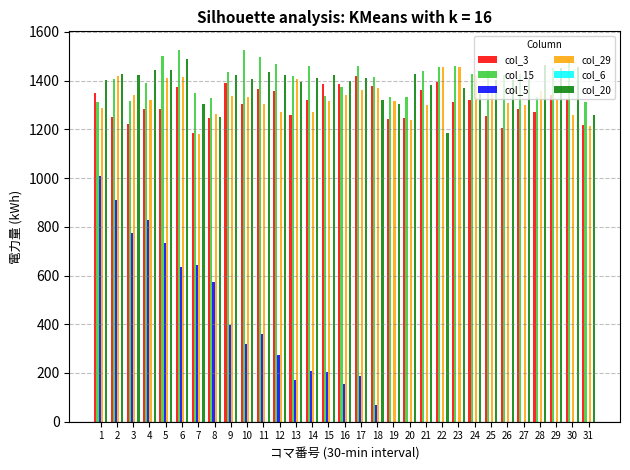

Does the chart contain stacked bars?

No